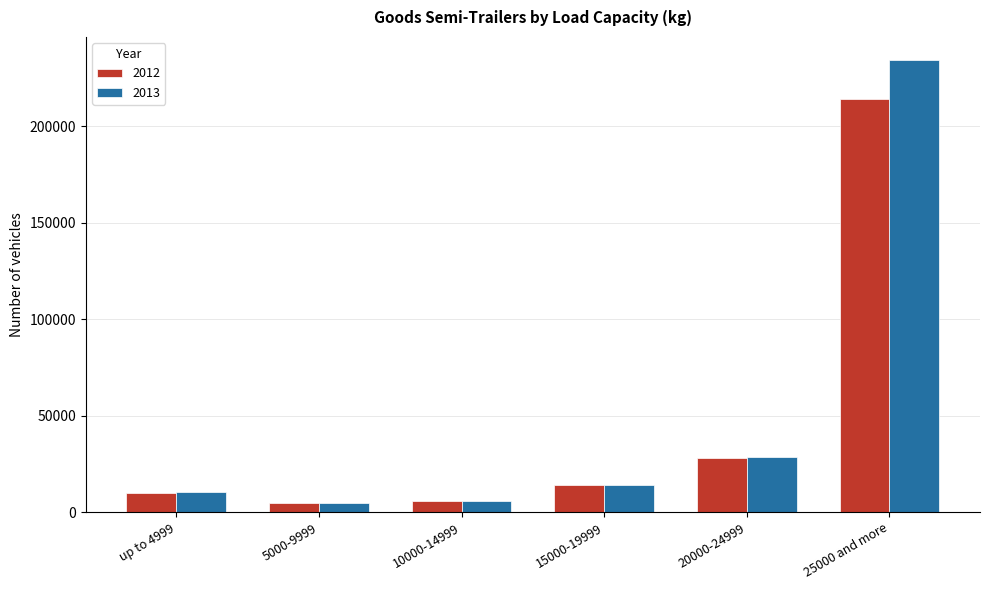

What are all the series names shown in the legend?

2012, 2013